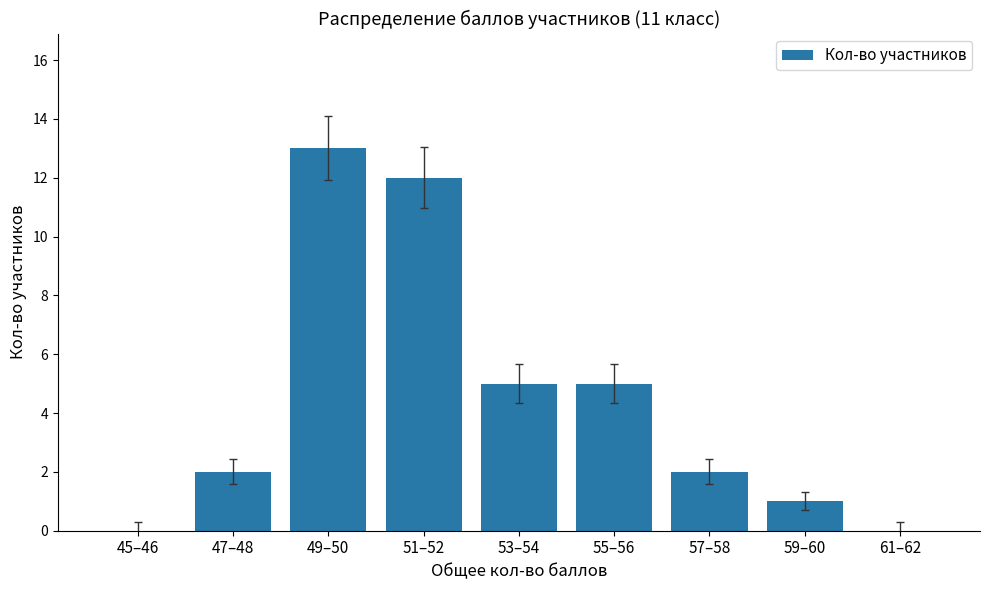

What is the sum of all values?

40